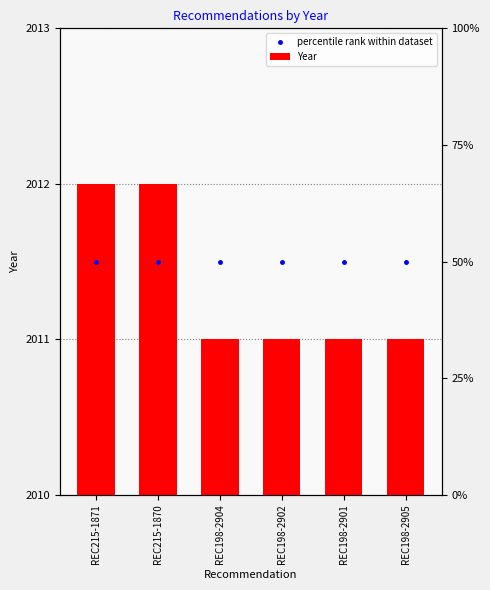

True or false: percentile rank within dataset has a value of 3038.2 at REC198-2901.

False